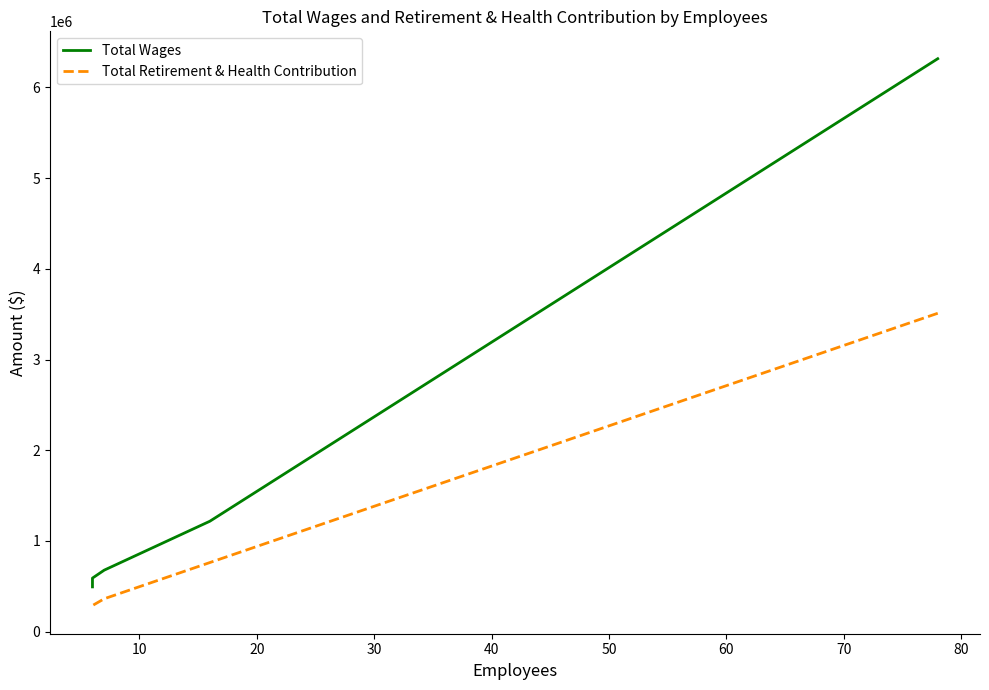

Which series changed the most between 20 and 30?

Total Wages